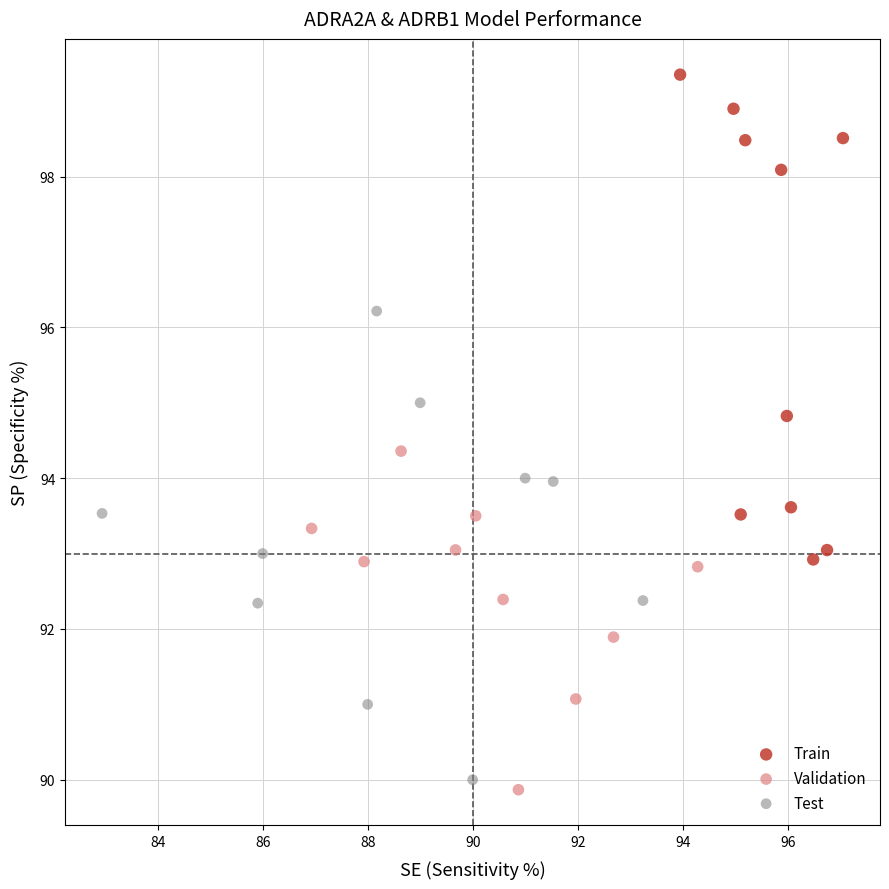

Which series has the widest spread of Y values?

Train